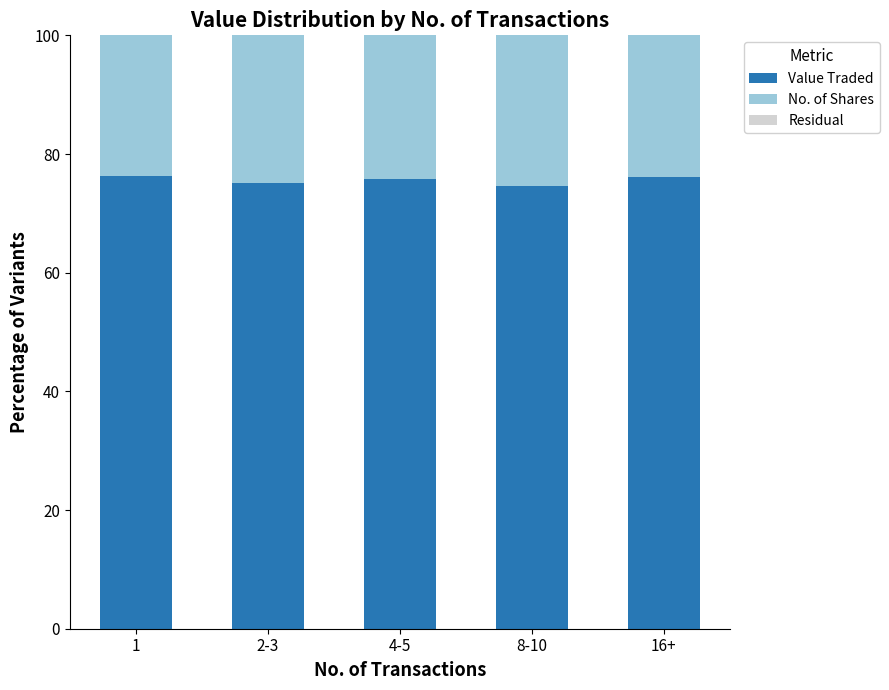

True or false: Value Traded has a value of 75.7 at 4-5.

True